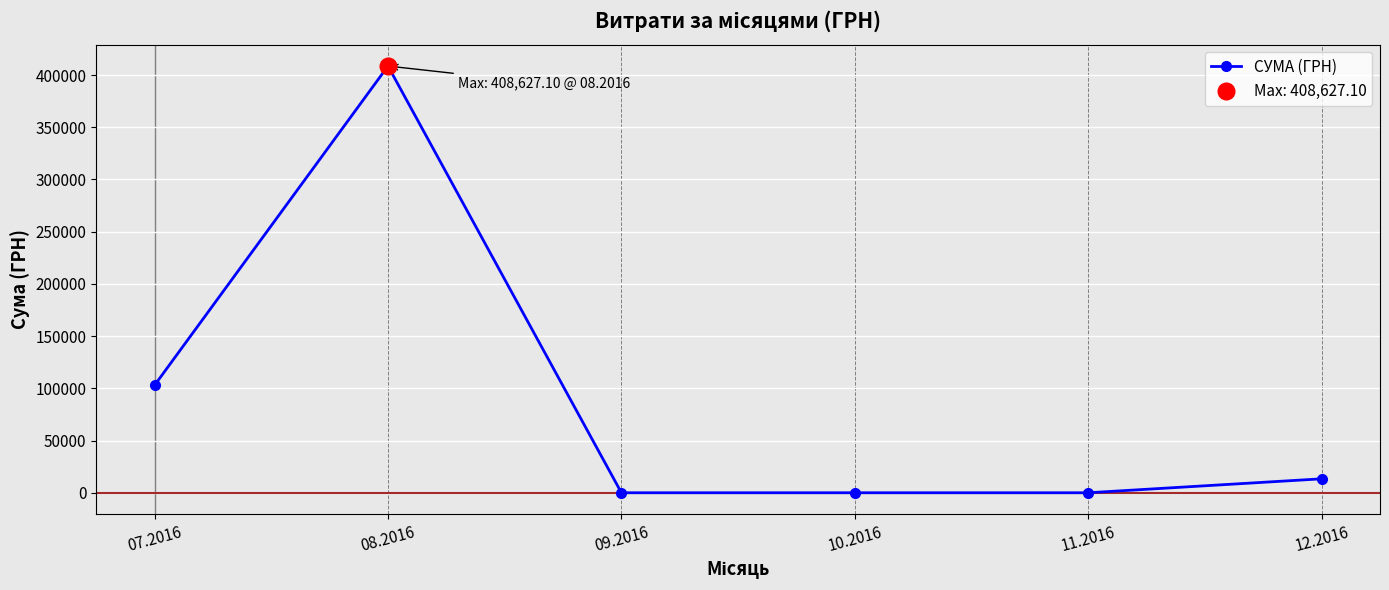

True or false: there are more than 2 points higher than both neighbors.

False